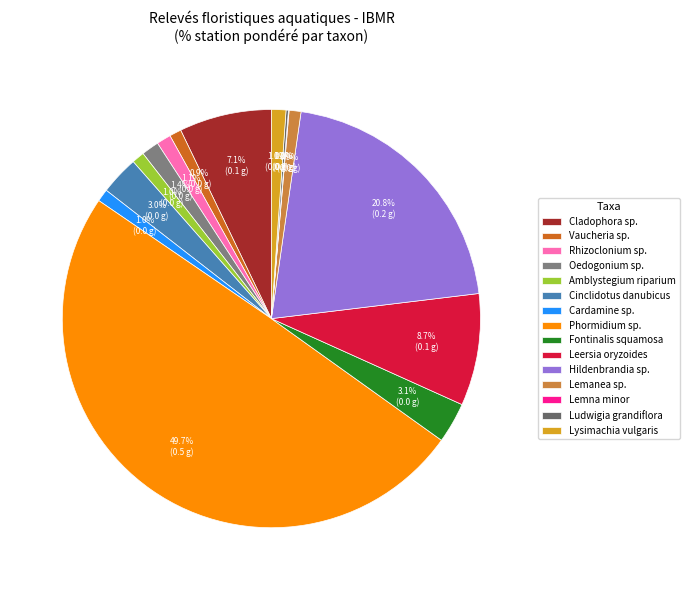

To the nearest percent, what is the average slice percentage?

7%